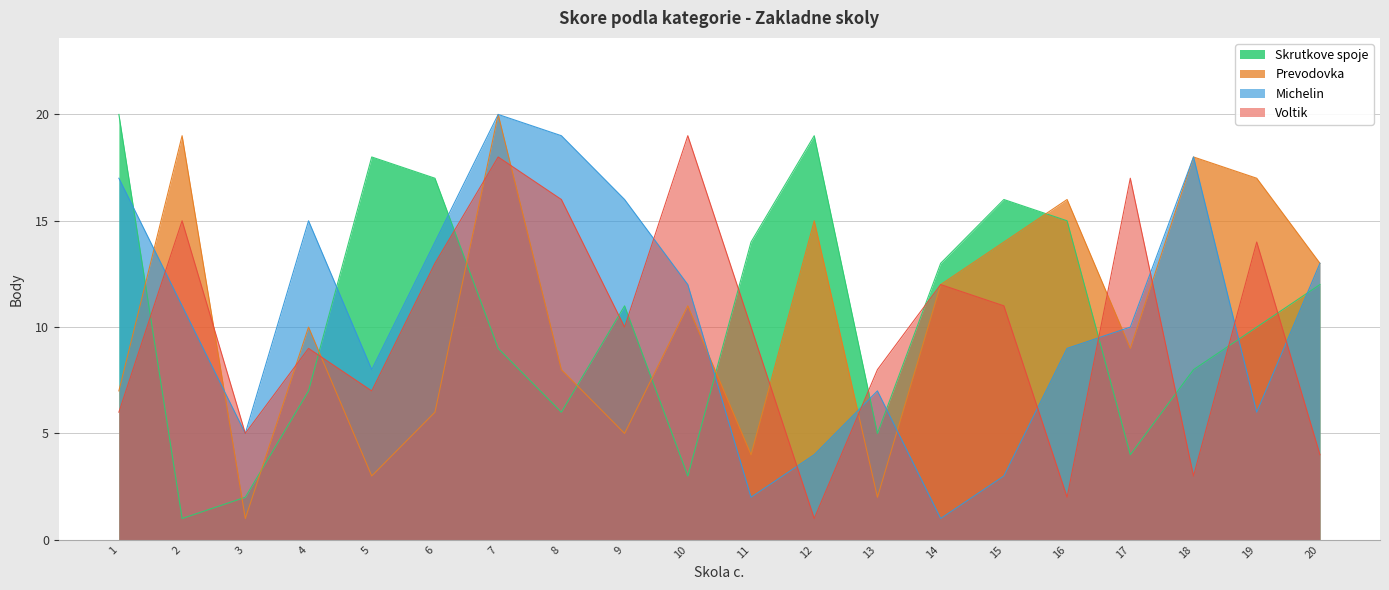

Which category has the highest value in the Prevodovka series?

7